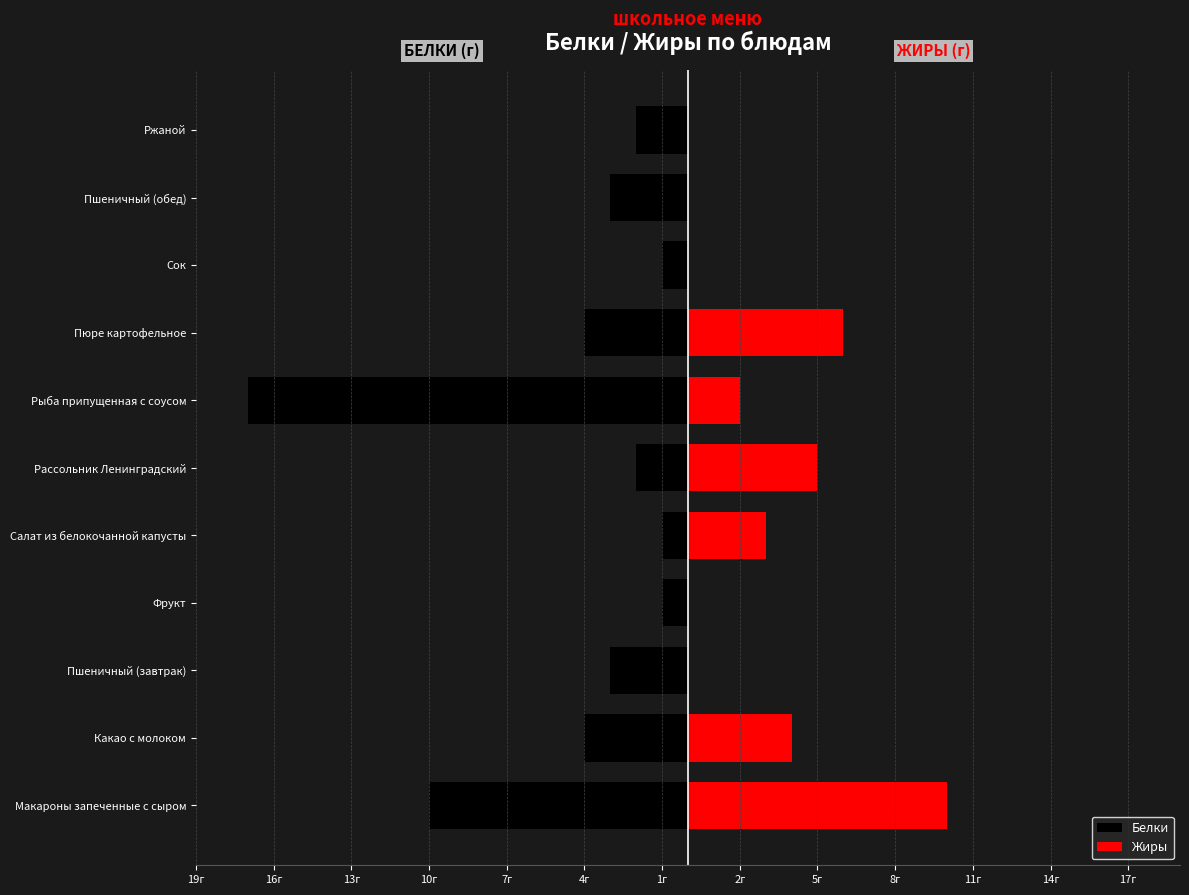

Does the chart contain stacked bars?

No